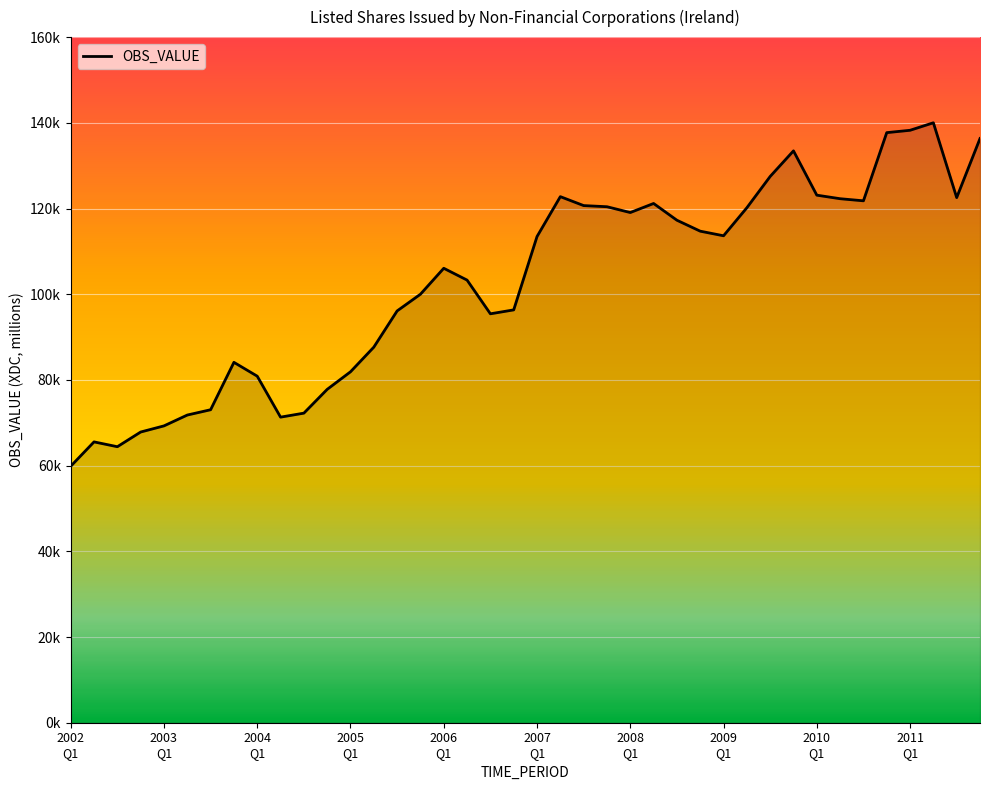

What is the sum of all values?

4111182